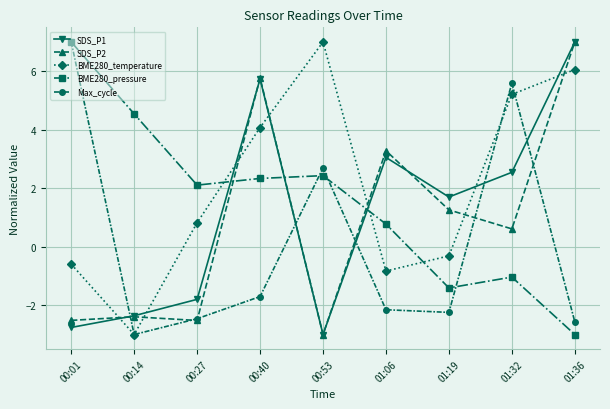

Where is the first local minimum for Max_cycle?

00:14